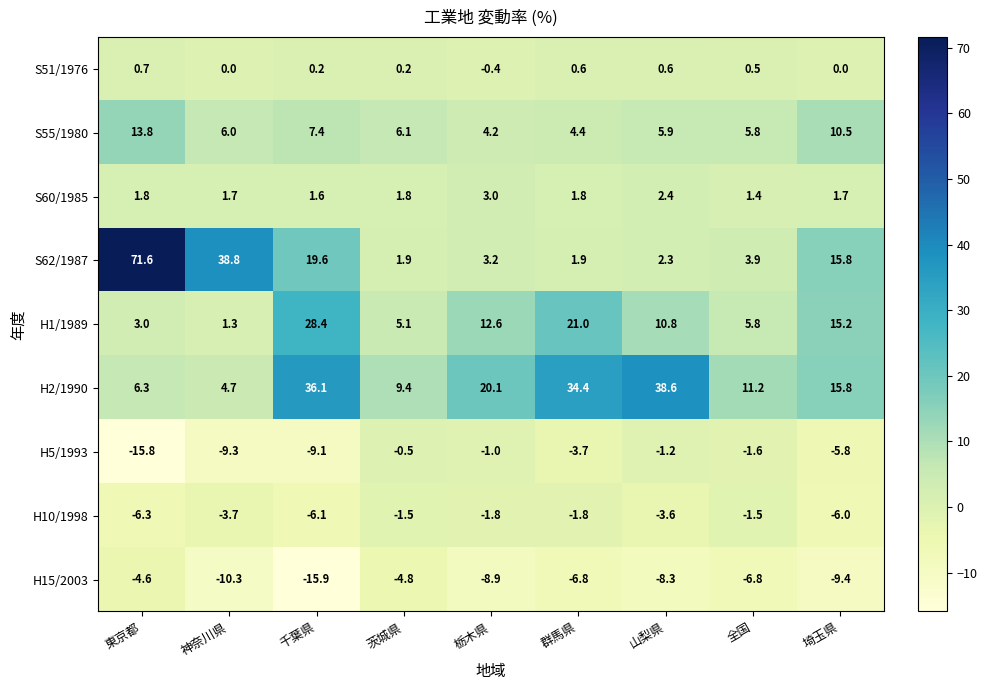

The value of S55/1980 at 埼玉県 is 10.5. True or false?

True